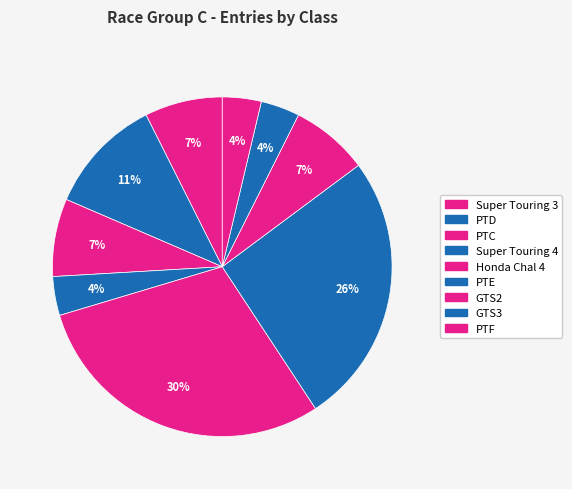

Count the number of slices in the pie.

9